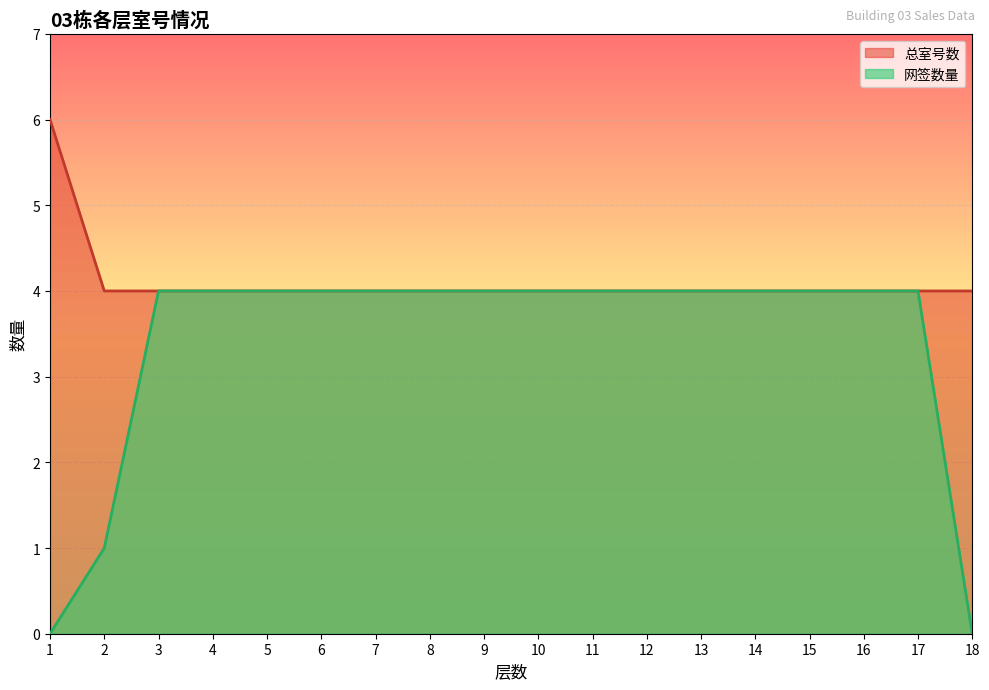

True or false: 总室号数 and 网签数量 cross at least once.

False